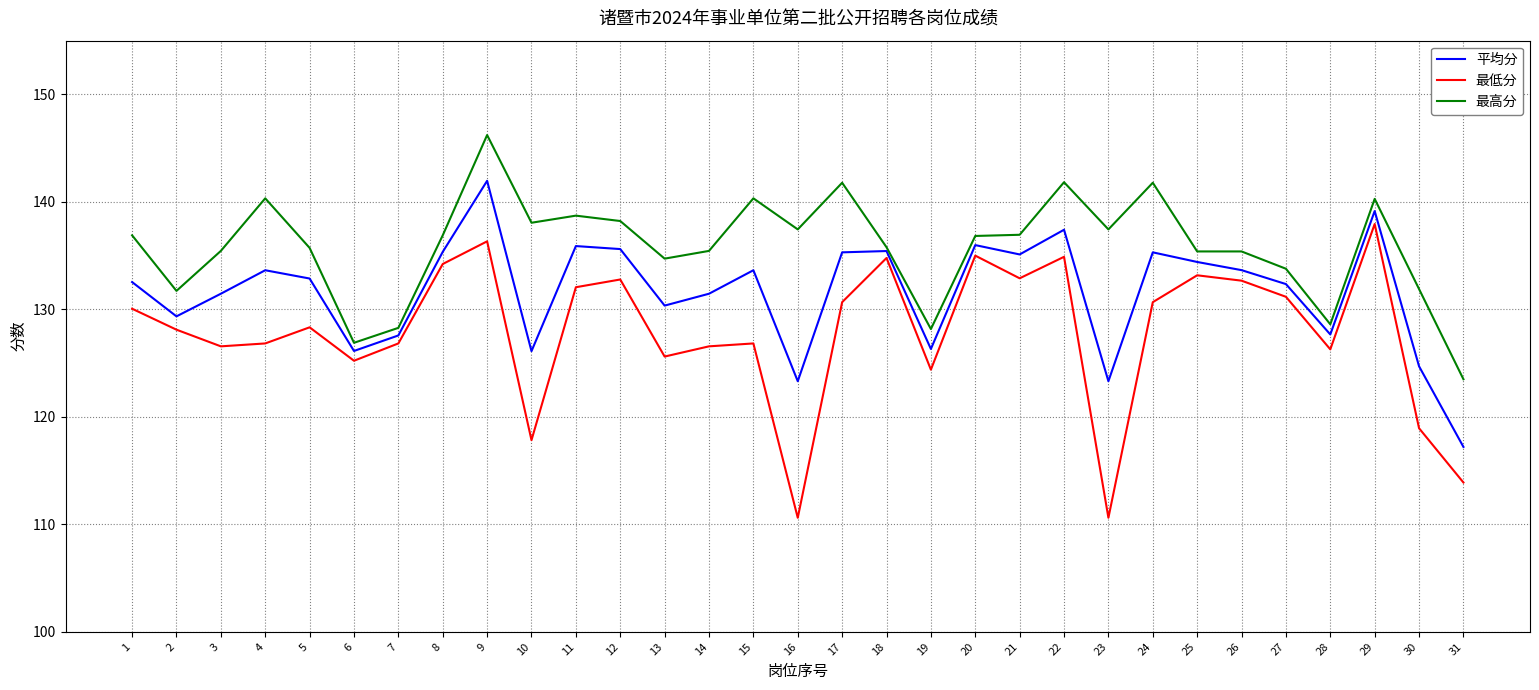

What is the total value across all series at 18?

406.0